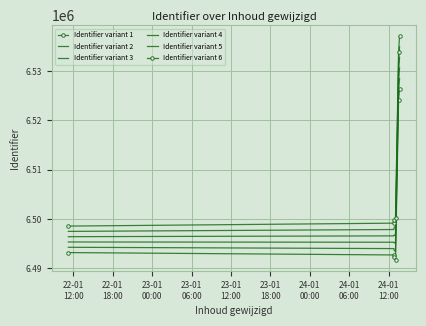

True or false: Identifier variant 5 and Identifier variant 2 cross at least once.

False